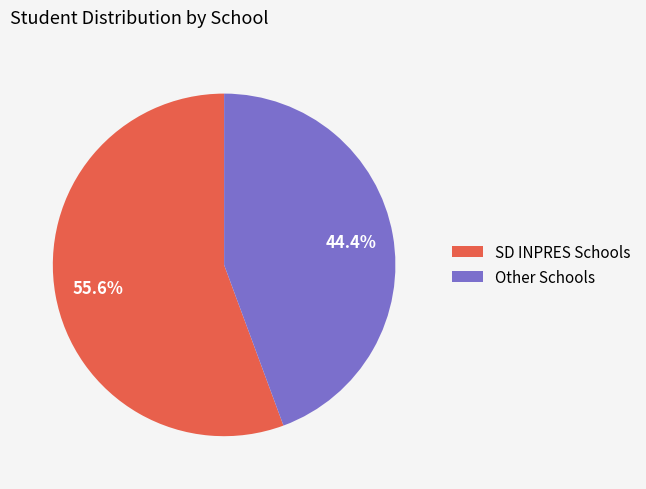

Is there any slice that represents more than half of the pie?

Yes